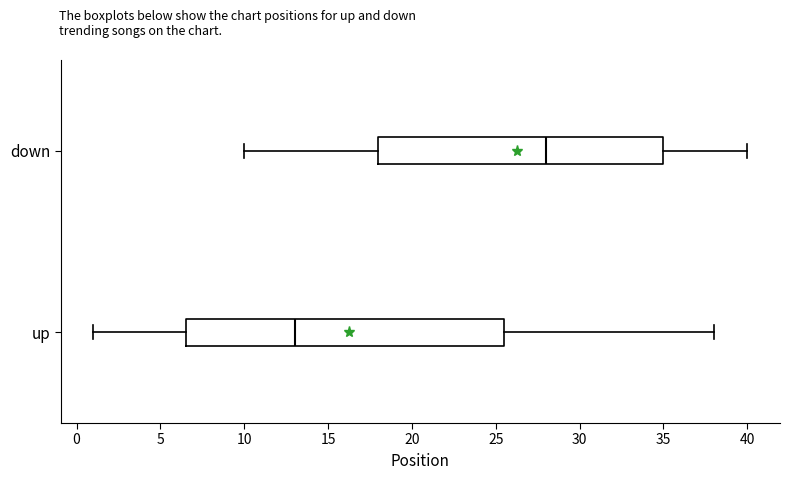

Which box is the widest, from its left edge to its right edge?

up